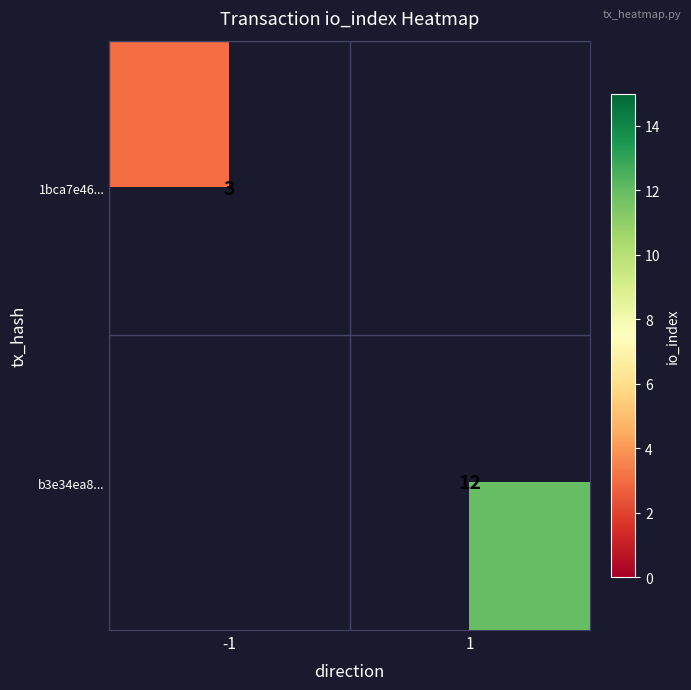

True or false: 1bca7e46... has a value of 3 at -1.

True